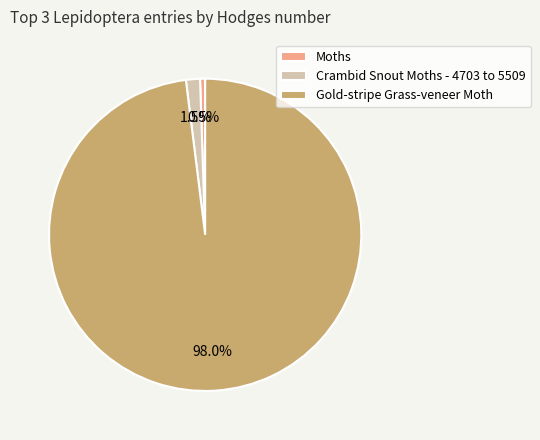

Is it true that Moths is 11% of the pie?

False